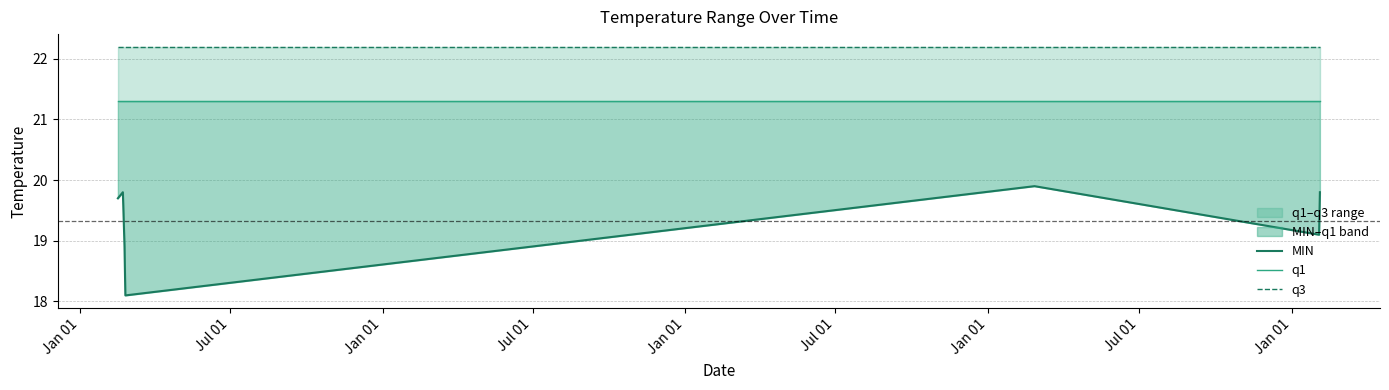

What is the difference between the second highest and minimum values in the MIN series?

1.7